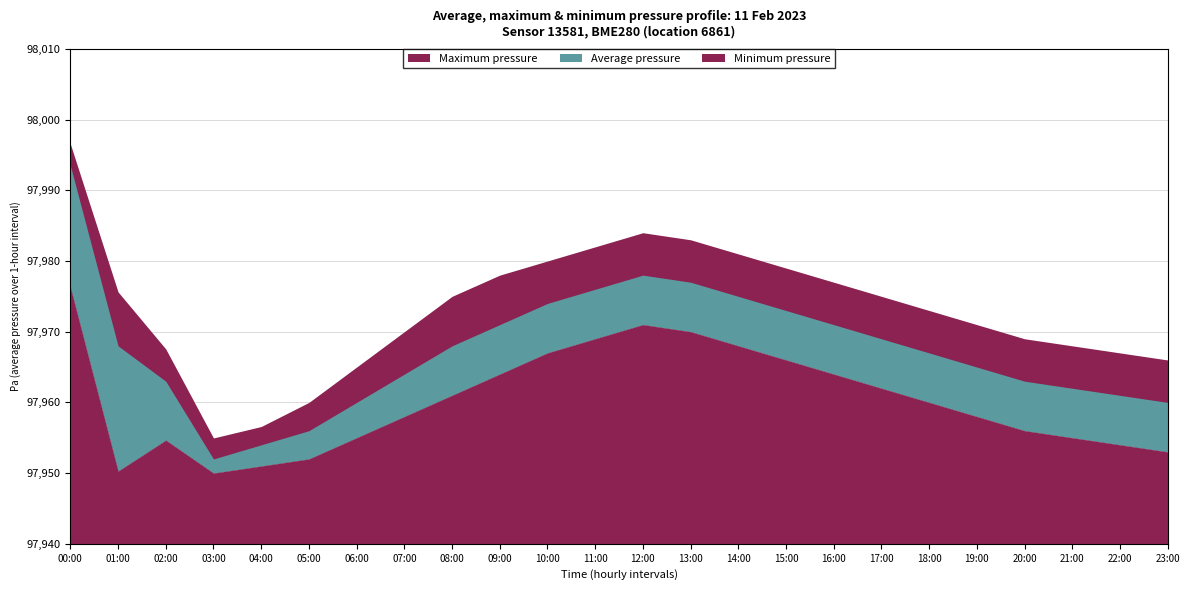

Reading left to right, what are all the values shown in this chart?

Maximum pressure: 00:00=97996.6	01:00=97975.6	02:00=97967.6	03:00=97955.0	04:00=97956.6	05:00=97960.0	06:00=97965.0	07:00=97970.0	08:00=97975.0	09:00=97978.0	10:00=97980.0	11:00=97982.0	12:00=97984.0	13:00=97983.0	14:00=97981.0	15:00=97979.0	16:00=97977.0	17:00=97975.0	18:00=97973.0	19:00=97971.0	20:00=97969.0	21:00=97968.0	22:00=97967.0	23:00=97966.0
Average pressure: 00:00=97993.5	01:00=97968.0	02:00=97963.0	03:00=97952.0	04:00=97954.0	05:00=97956.0	06:00=97960.0	07:00=97964.0	08:00=97968.0	09:00=97971.0	10:00=97974.0	11:00=97976.0	12:00=97978.0	13:00=97977.0	14:00=97975.0	15:00=97973.0	16:00=97971.0	17:00=97969.0	18:00=97967.0	19:00=97965.0	20:00=97963.0	21:00=97962.0	22:00=97961.0	23:00=97960.0
Minimum pressure: 00:00=97976.3	01:00=97950.3	02:00=97954.7	03:00=97950.0	04:00=97951.0	05:00=97952.0	06:00=97955.0	07:00=97958.0	08:00=97961.0	09:00=97964.0	10:00=97967.0	11:00=97969.0	12:00=97971.0	13:00=97970.0	14:00=97968.0	15:00=97966.0	16:00=97964.0	17:00=97962.0	18:00=97960.0	19:00=97958.0	20:00=97956.0	21:00=97955.0	22:00=97954.0	23:00=97953.0